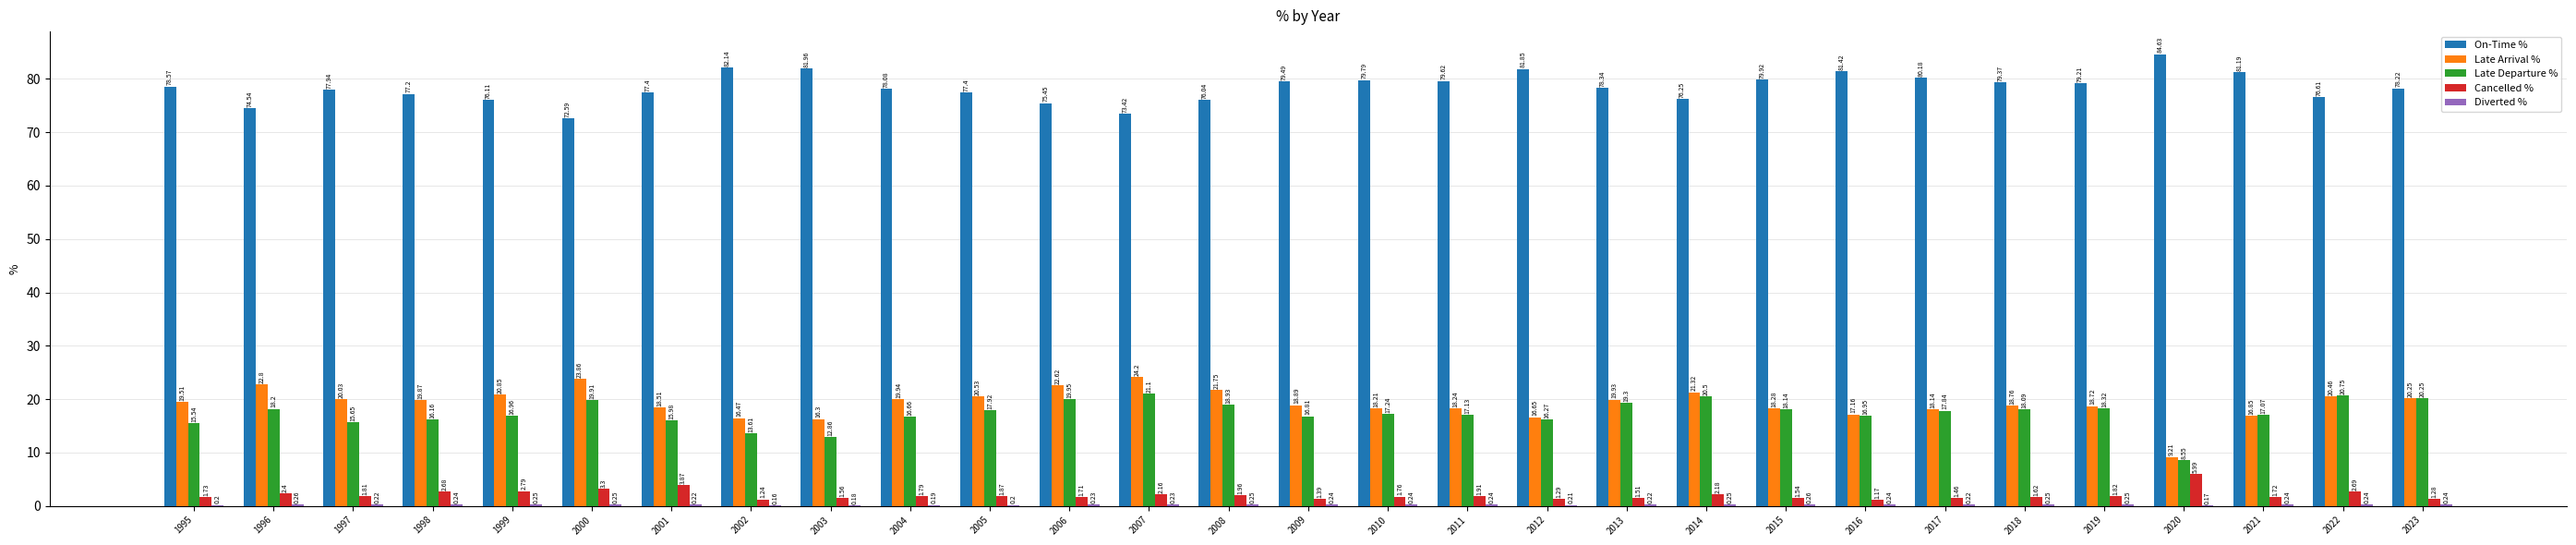

At which category is the sum across all series the highest?

2007